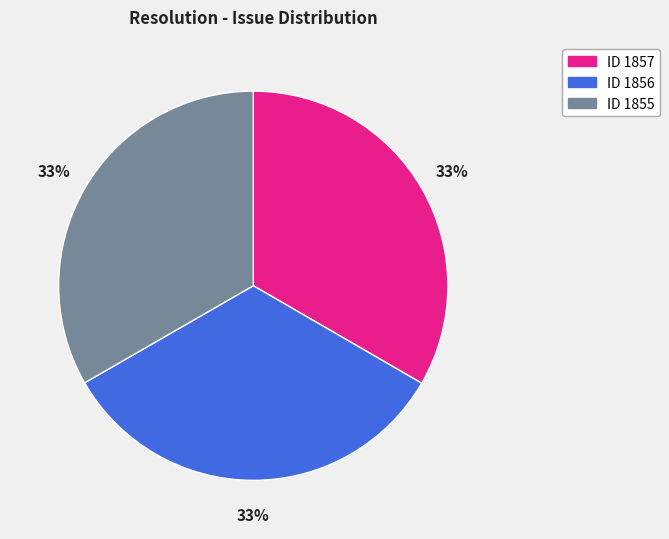

To the nearest percent, what is the average slice percentage?

33%